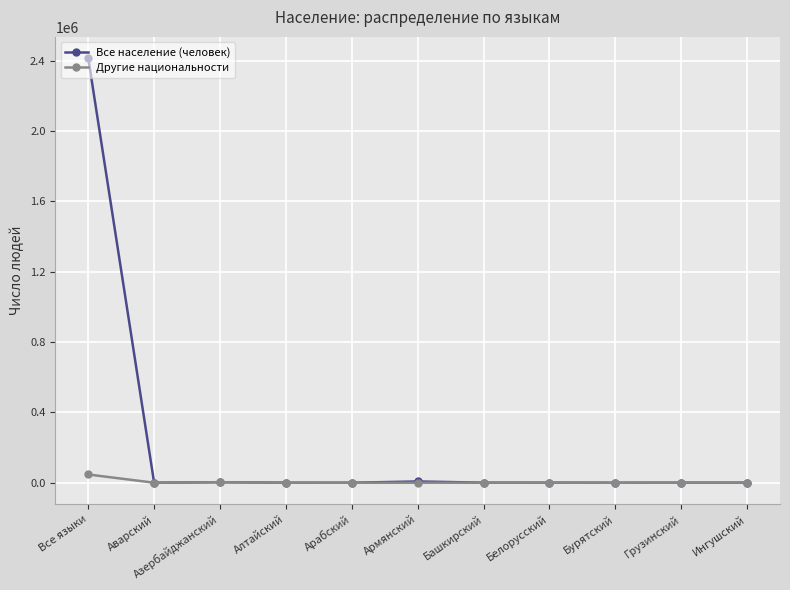

At which category is the sum across all series the highest?

Все языки